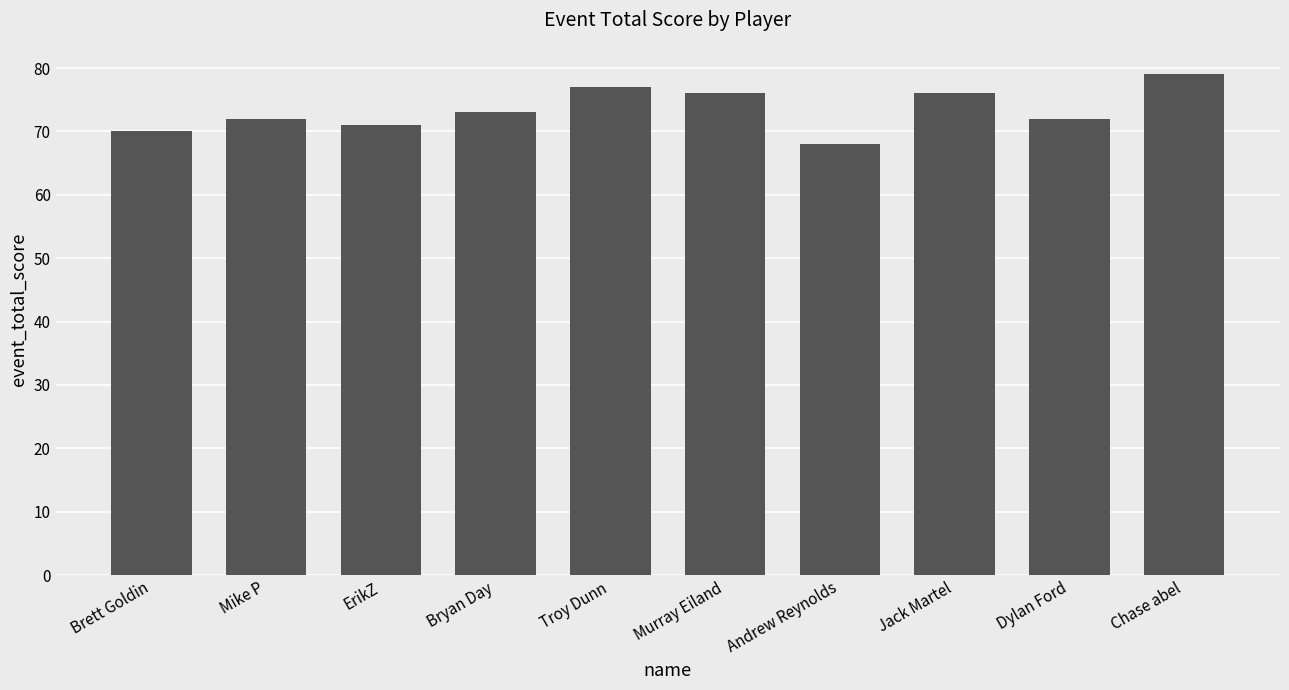

What value does the data have at Chase abel?

79